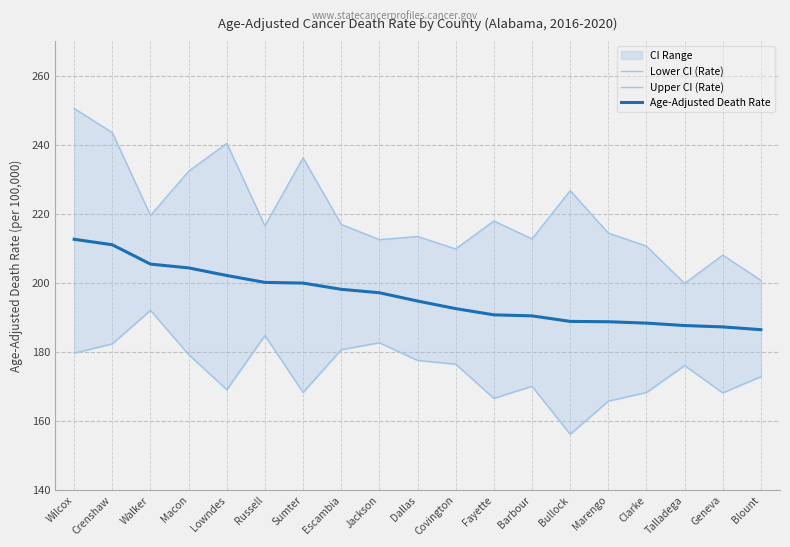

Where is Lower CI (Rate) nearest to the value 174?

Blount